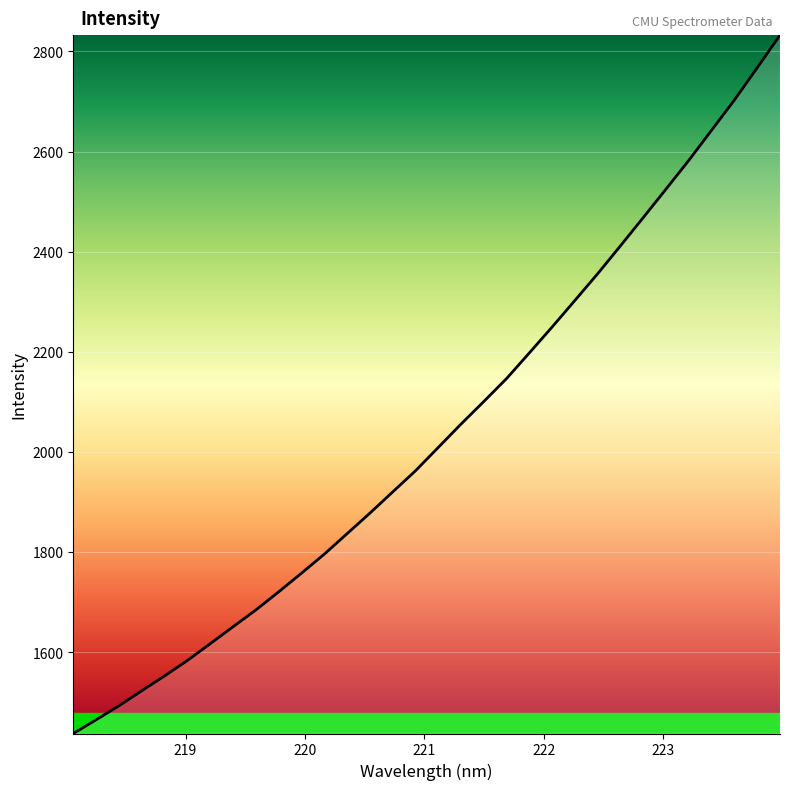

What is the difference between the second highest and second lowest values?

1302.4